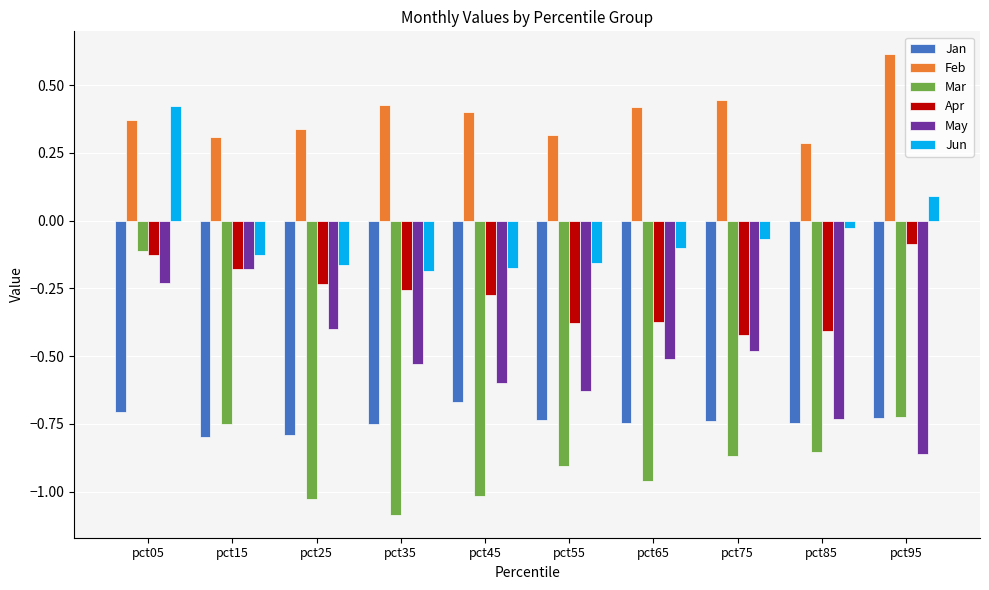

What is the sum of all Apr values?

-2.7